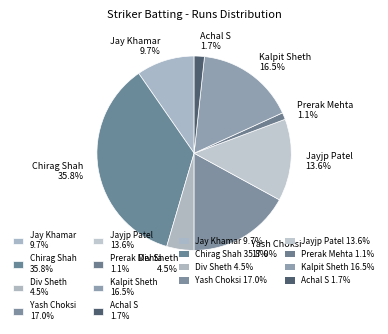

Is there a majority slice in this chart?

No